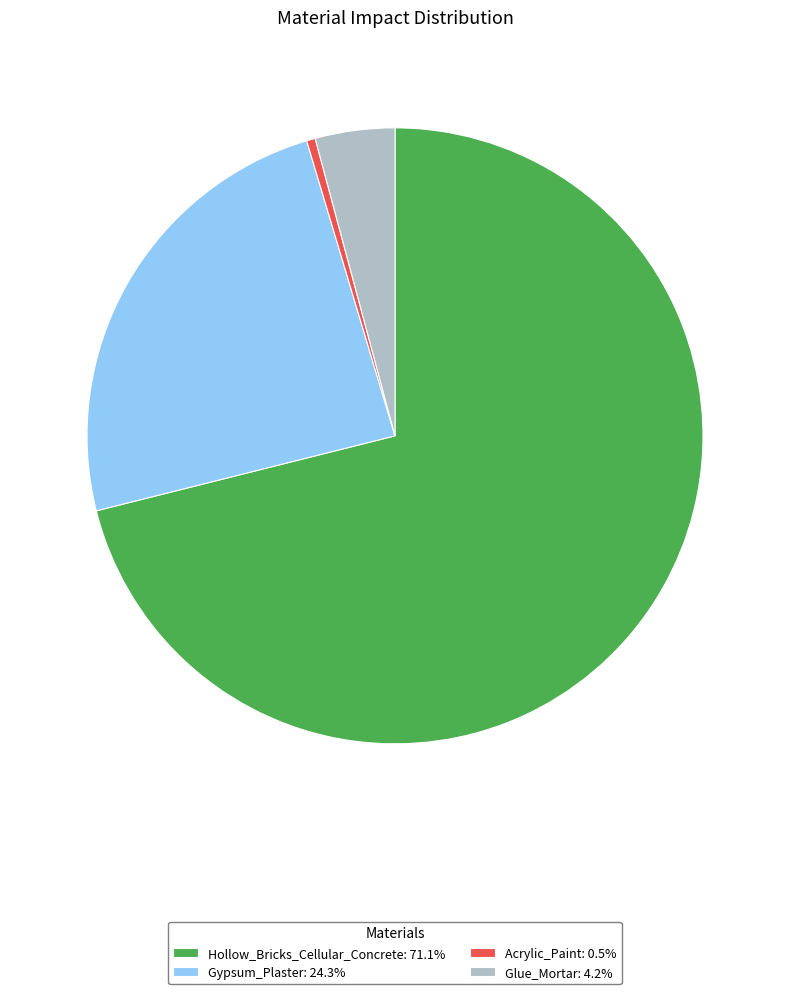

Is it true that Hollow_Bricks_Cellular_Concrete is 71% of the pie?

True